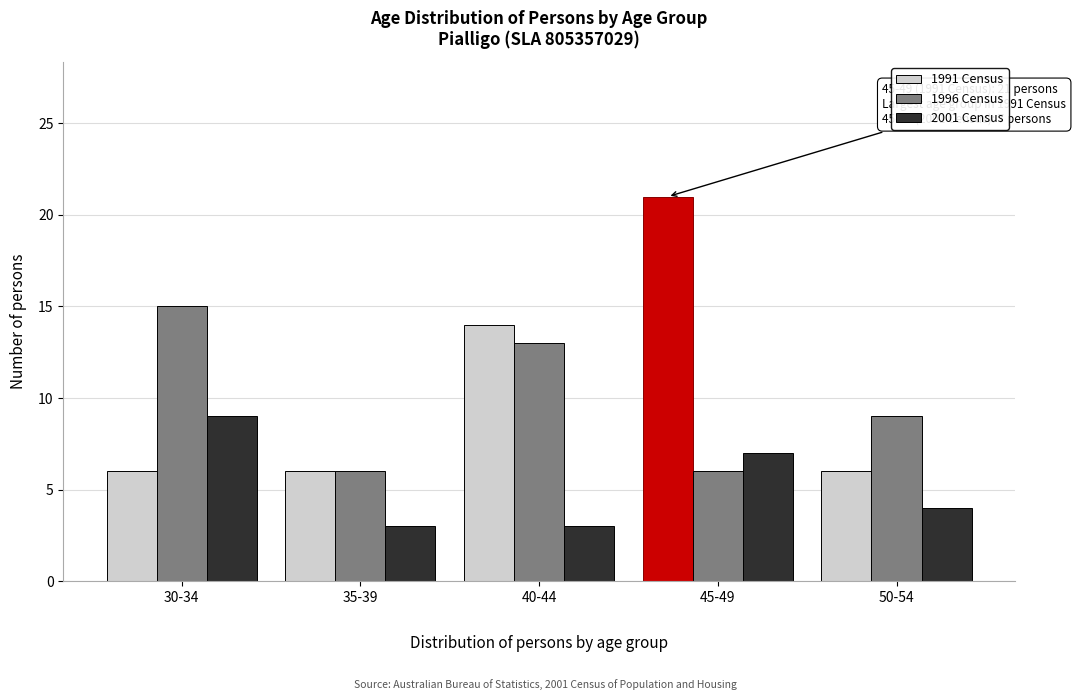

Reading left to right, transcribe all the data shown in this chart.

1991 Census: 6	6	14	21	6
1996 Census: 15	6	13	6	9
2001 Census: 9	3	3	7	4